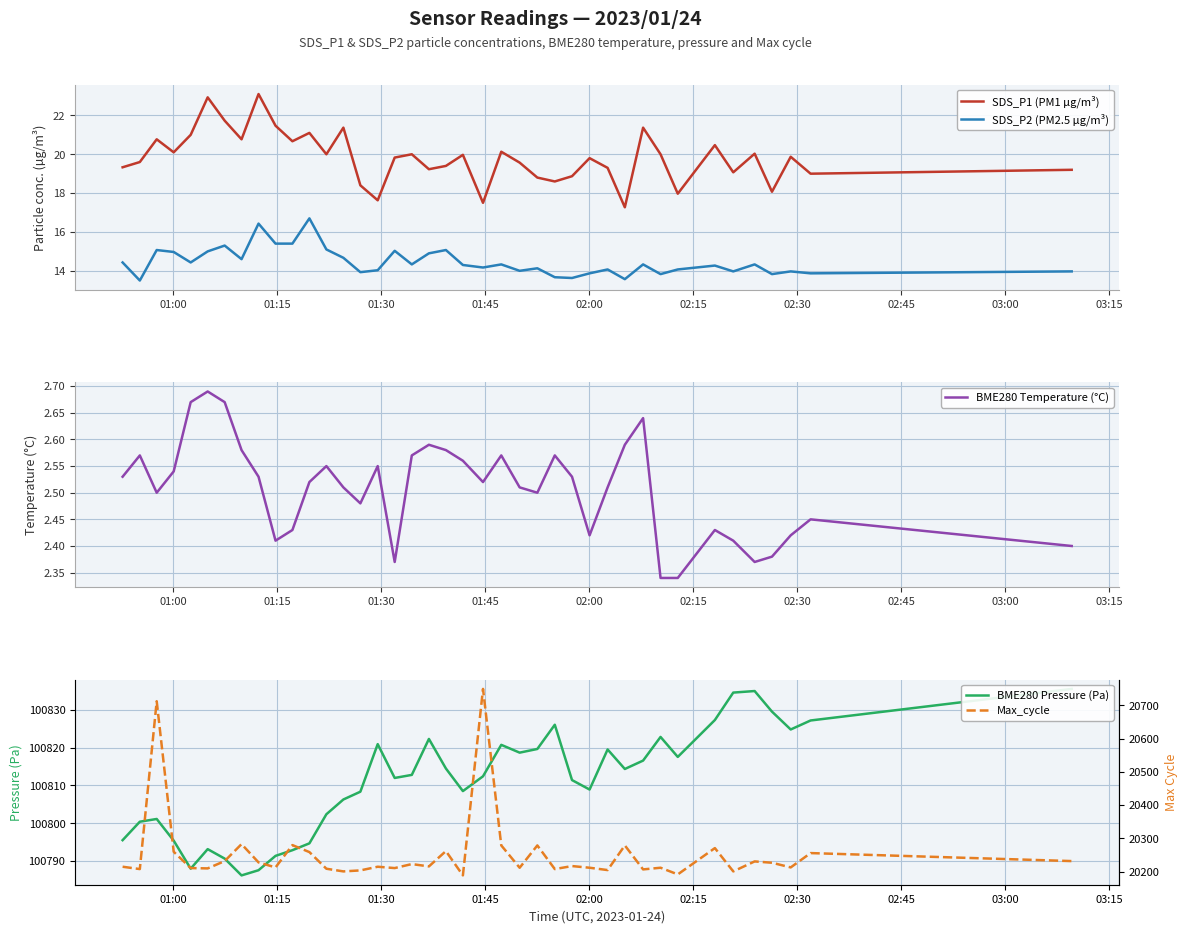

What is the greatest value displayed?

100835.5